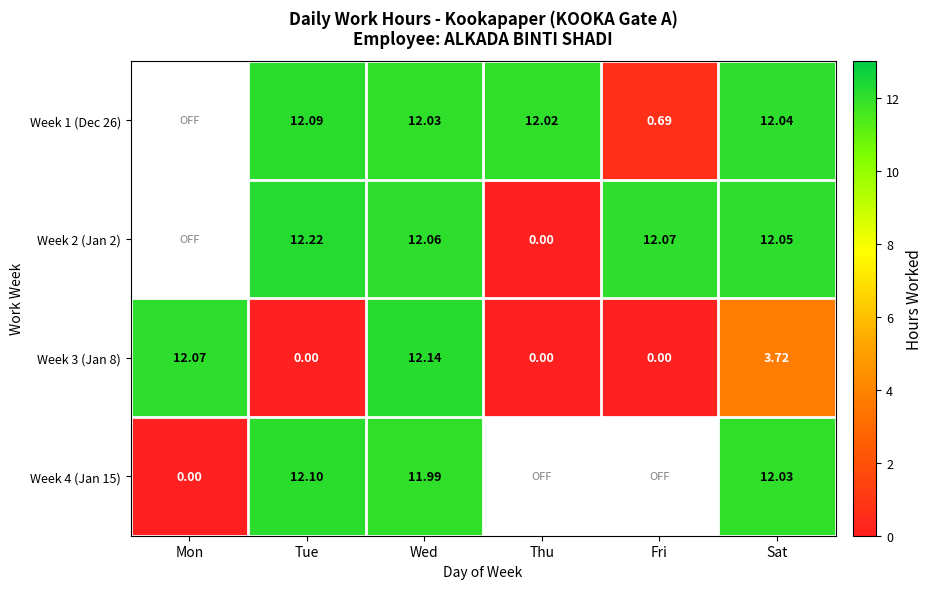

Where does the Week 3 (Jan 8) series first go above 3?

Mon